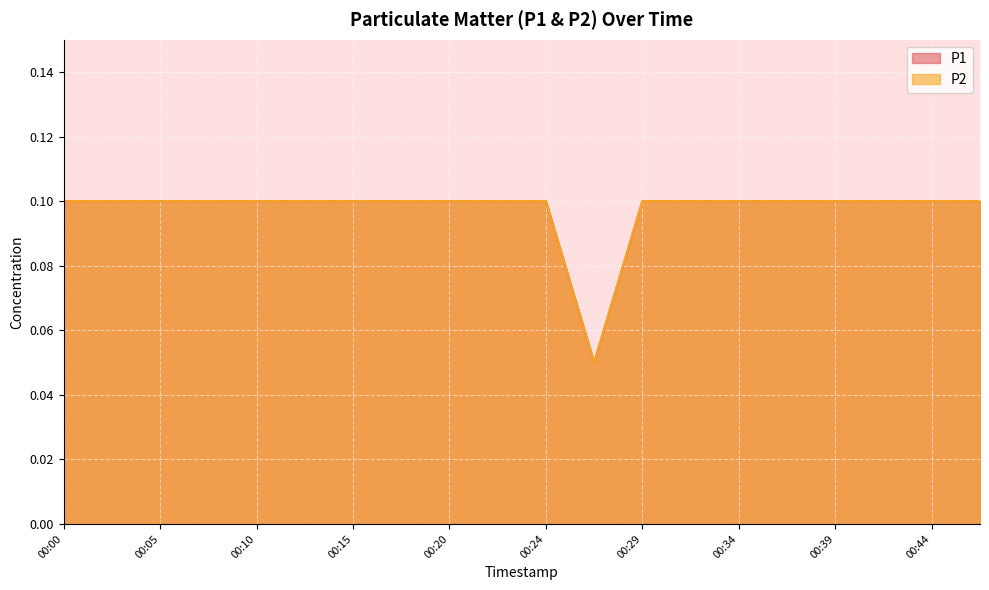

Which series has the widest spread of values?

P1